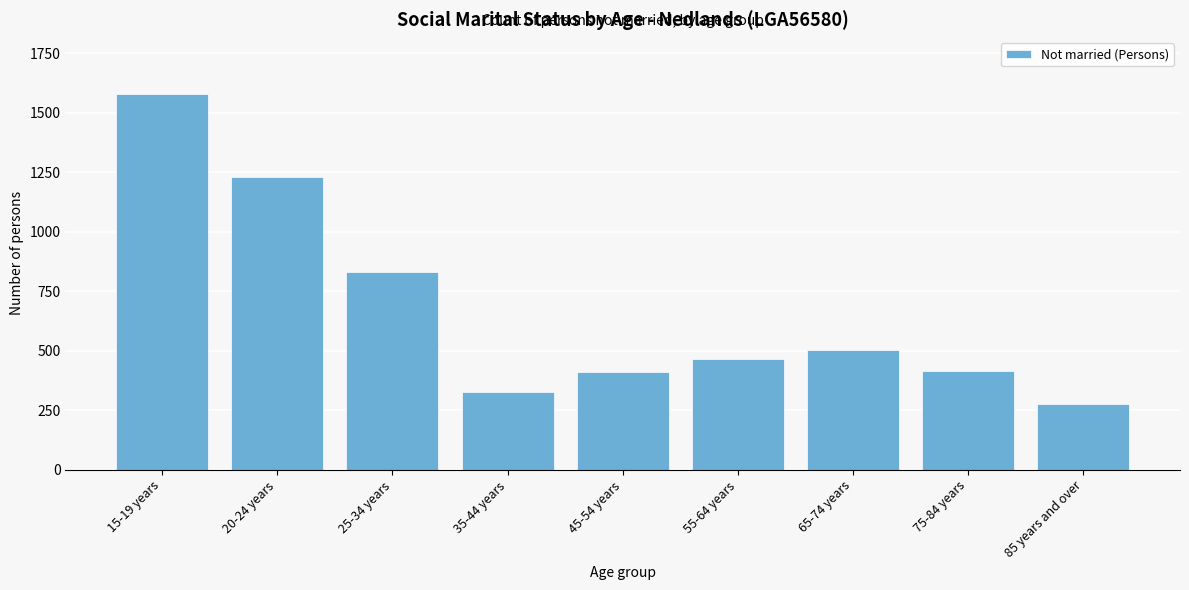

What is the label of the 4th bar from the right?

55-64 years